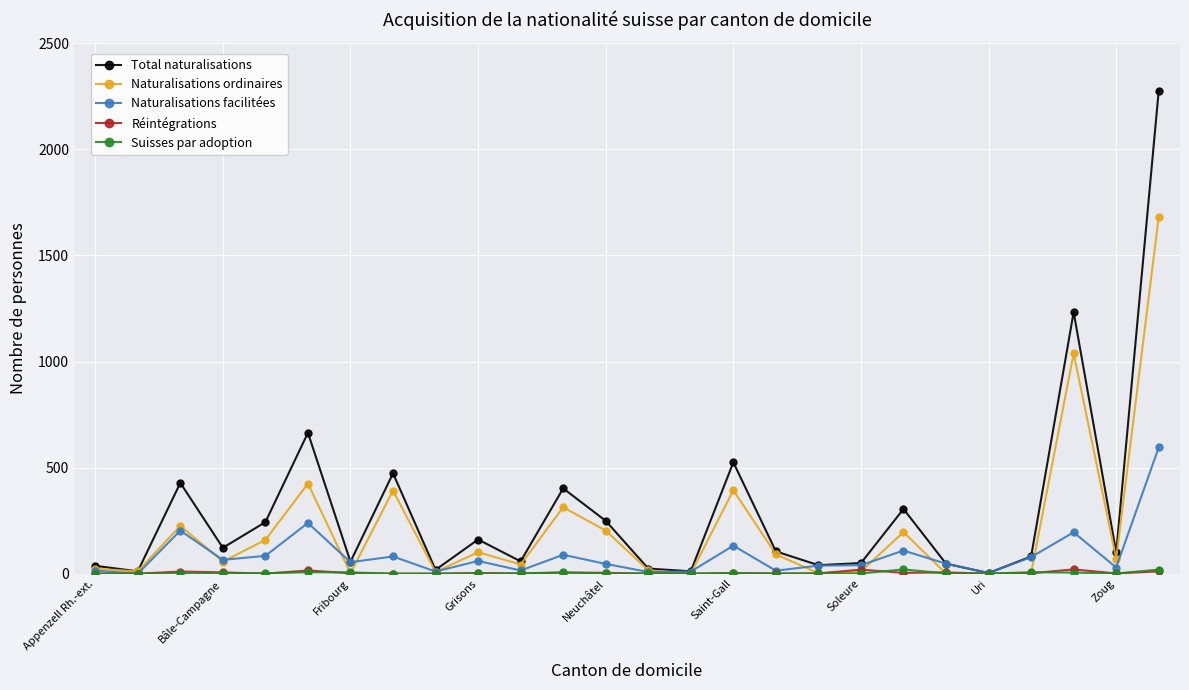

What is the difference between the maximum and minimum values in the Naturalisations ordinaires series?

1682